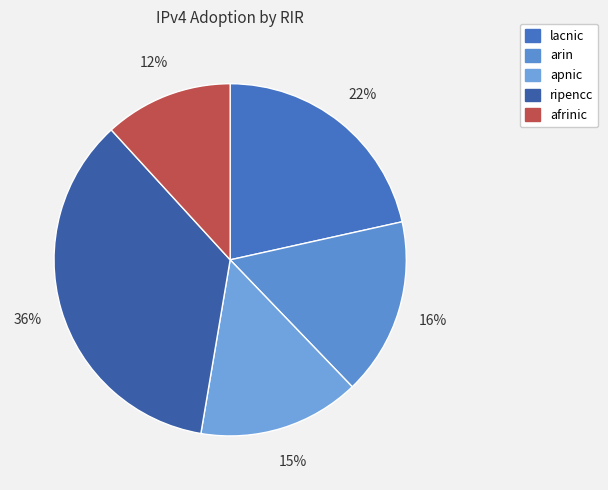

What percentage is the lacnic slice, to the nearest percent?

22%